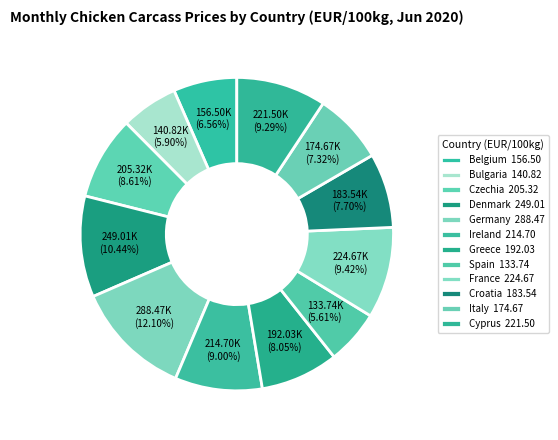

What percentage is the Italy slice, to the nearest percent?

7%